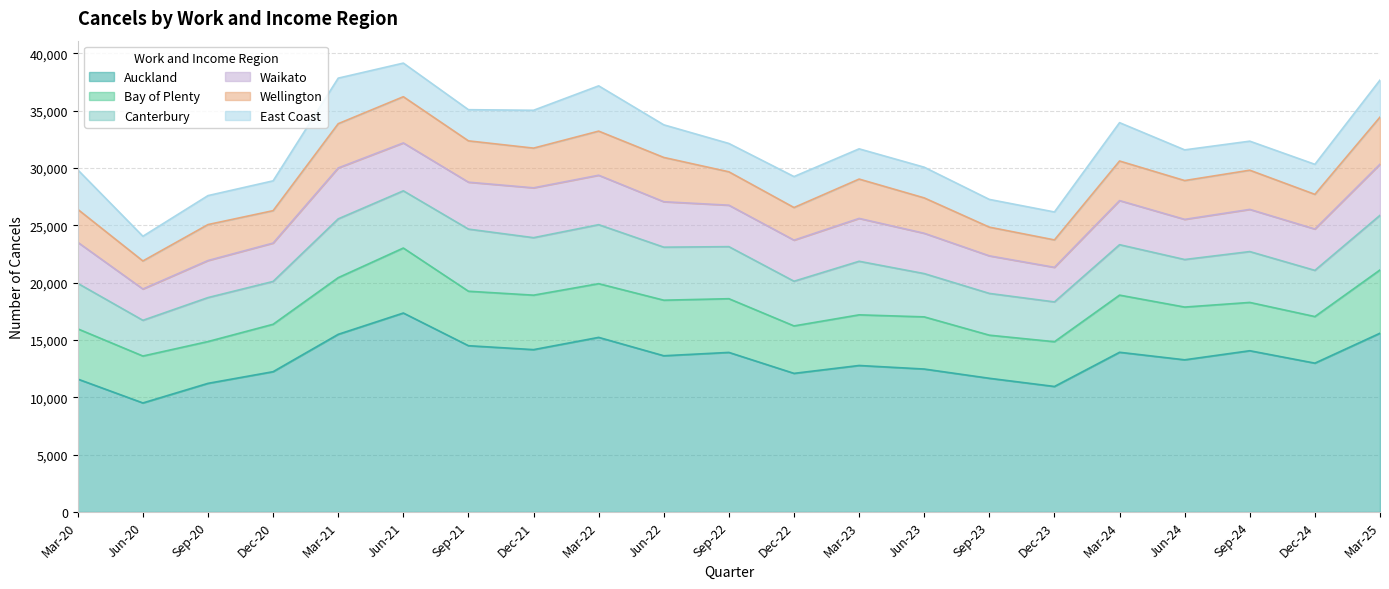

Between Dec-20 and Mar-23, which is larger?

Mar-23